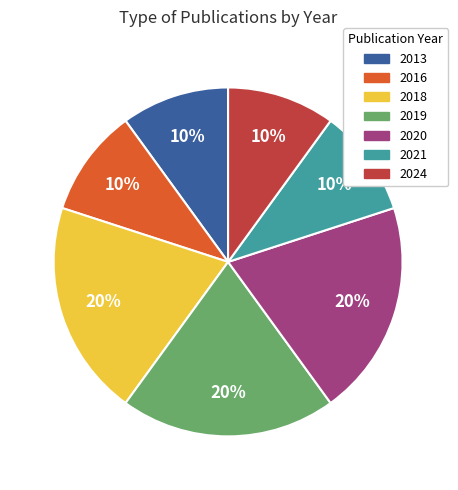

Combined, do 2018 and 2024 account for over 50%?

No